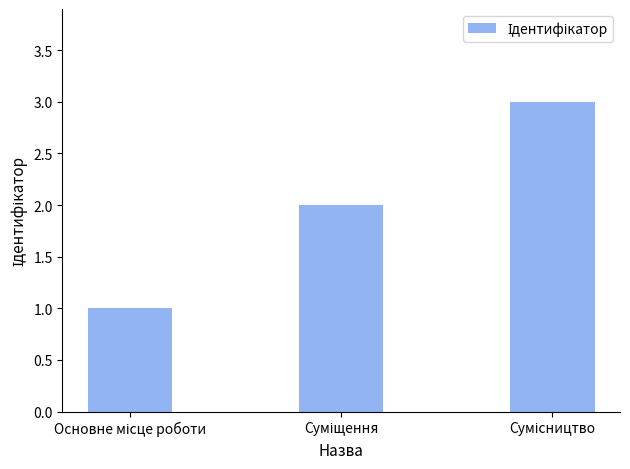

What is the sum of all values?

6